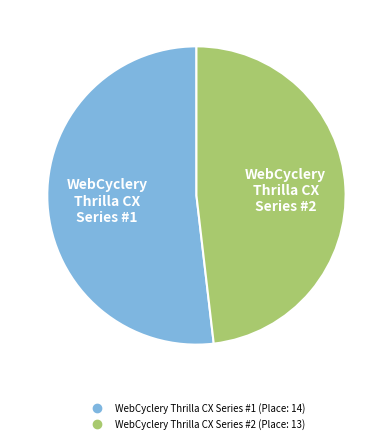

Combined, do WebCyclery Thrilla CX Series #1 and WebCyclery Thrilla CX Series #2 account for over 50%?

Yes